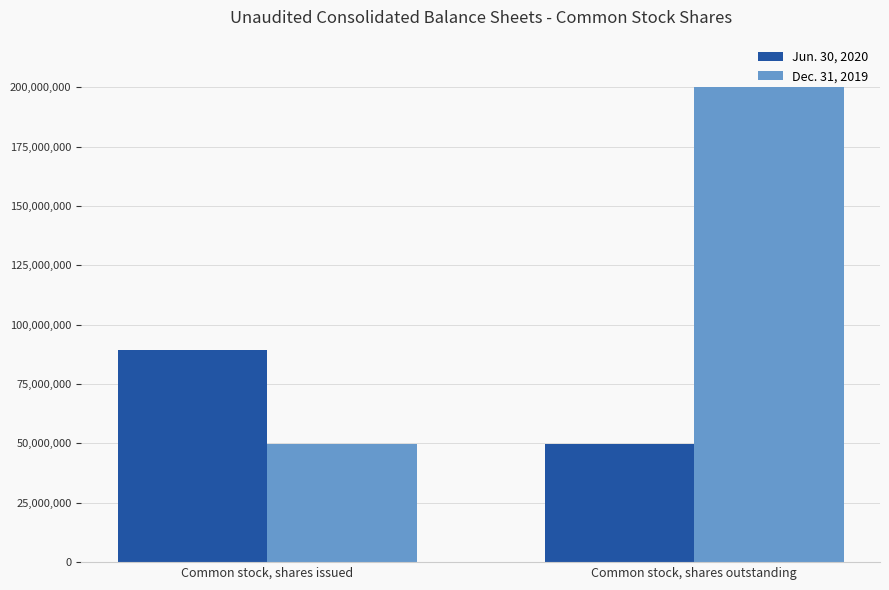

What is the label of the 2nd bar from the left?

Common stock, shares outstanding